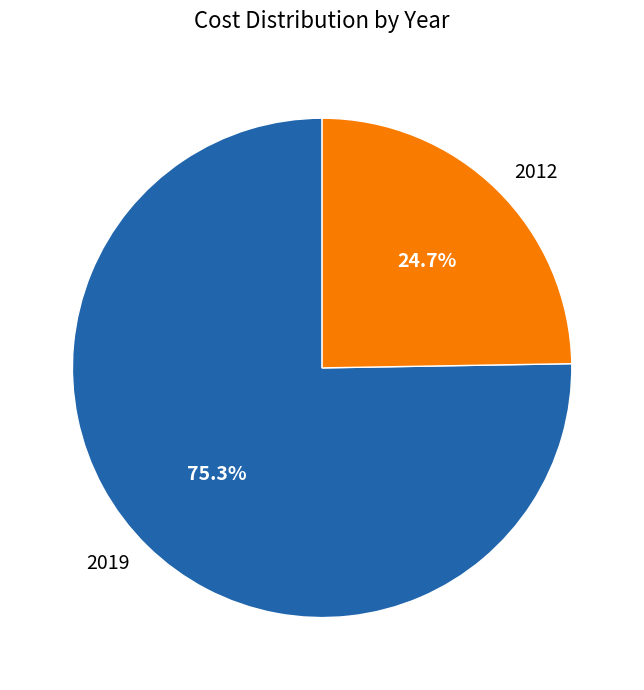

Rank the categories by value from lowest to highest.

2012, 2019